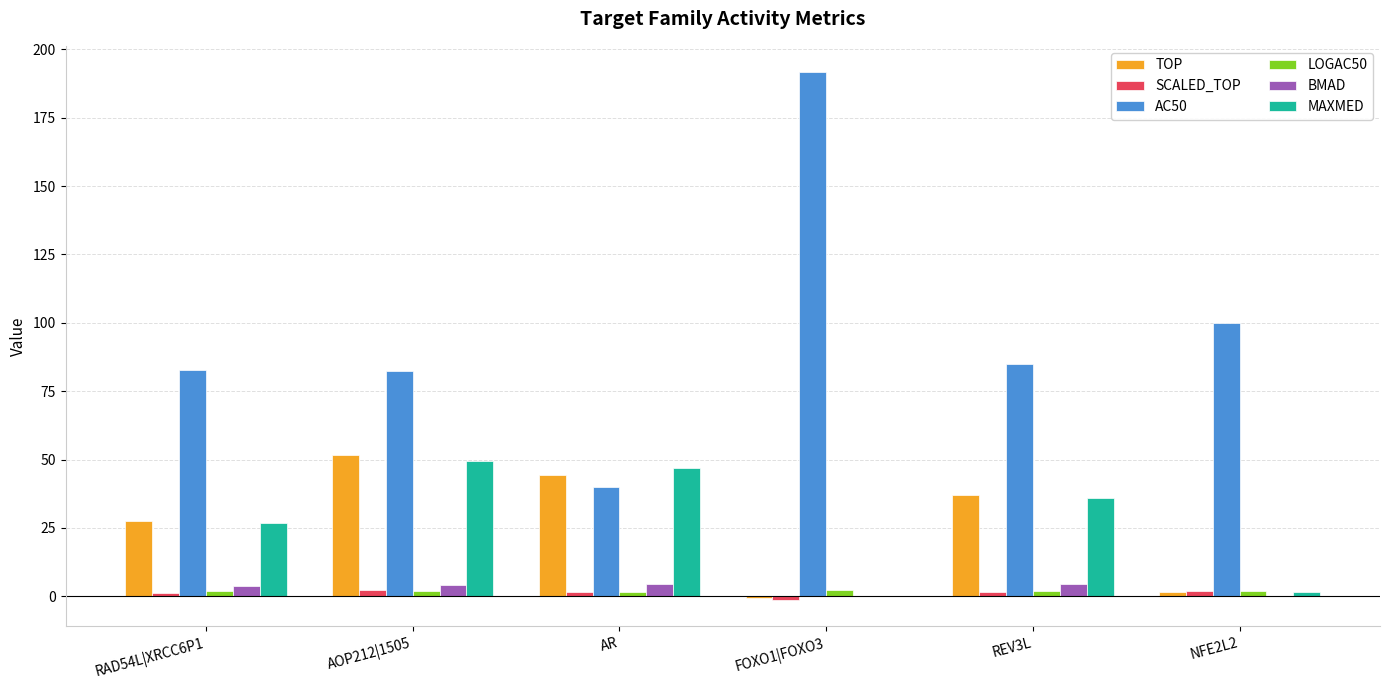

What are all the series names shown in the legend?

TOP, SCALED_TOP, AC50, LOGAC50, BMAD, MAXMED